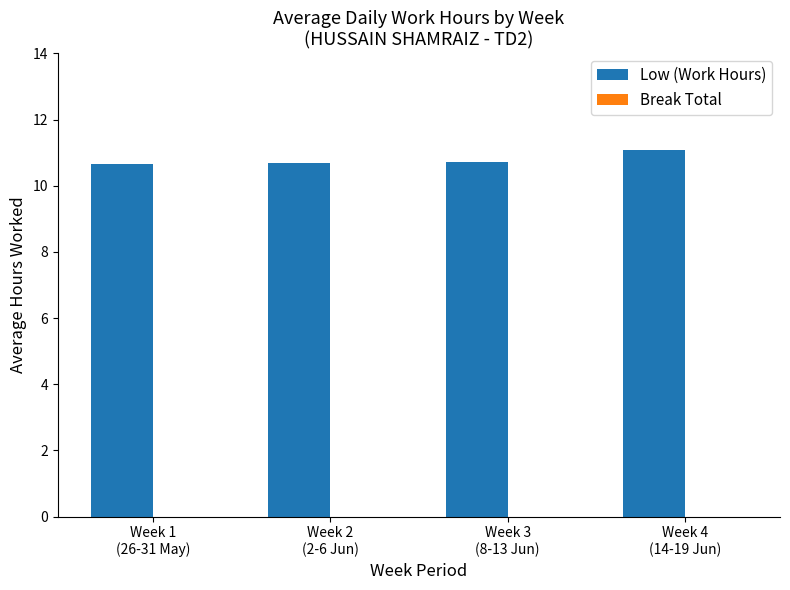

Reading right to left, extract all data points from this chart.

11.1	10.7	10.7	10.7